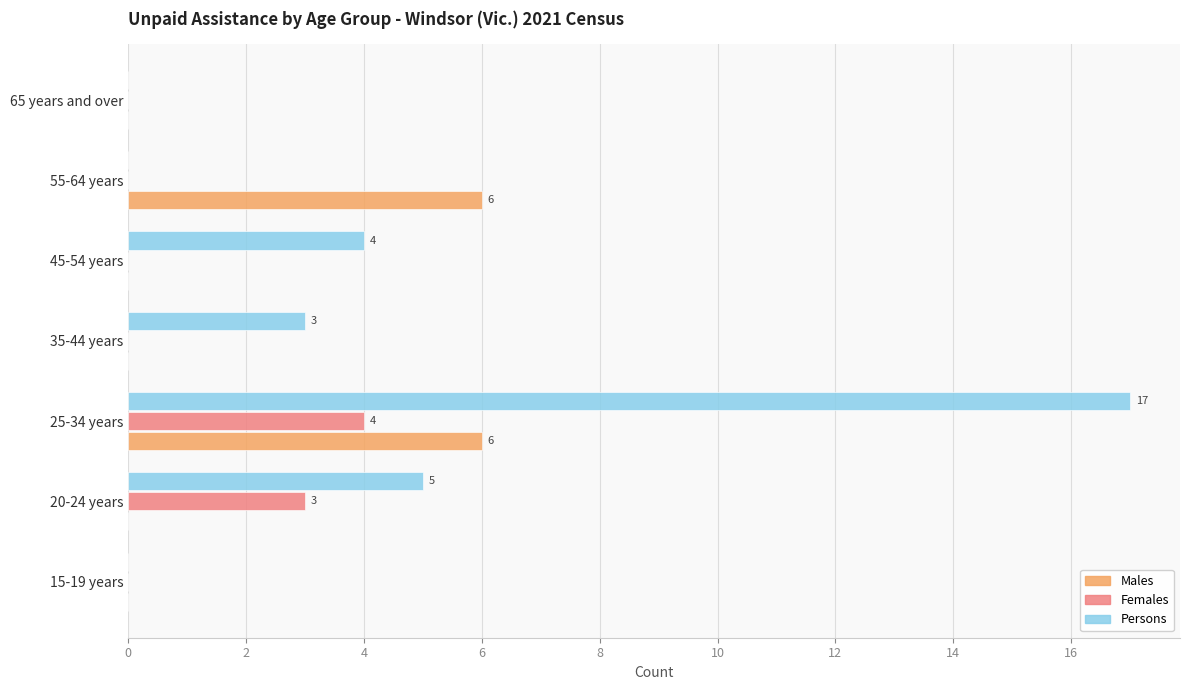

How many distinct data groups are displayed?

3